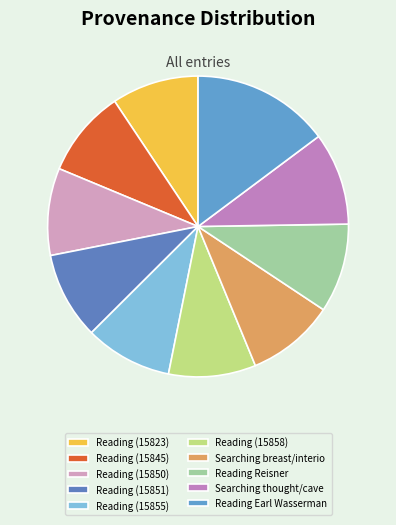

To the nearest percent, what percentage of the pie is Searching breast/interio?

9%